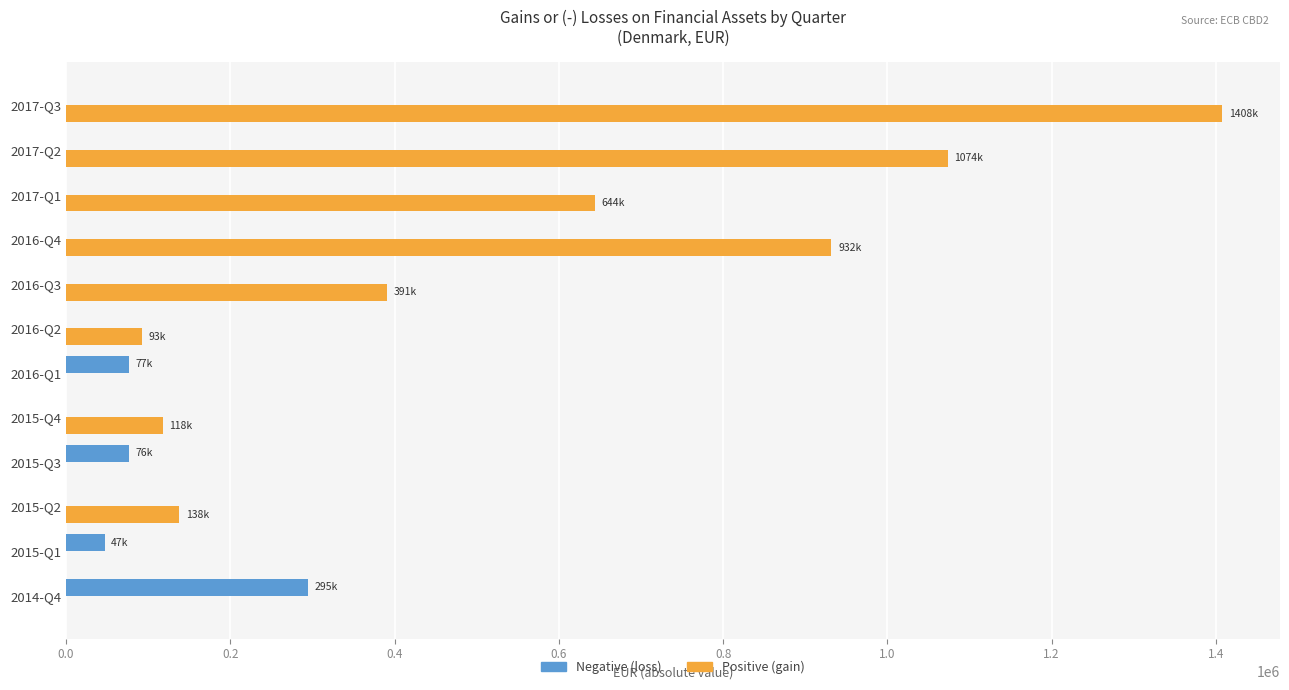

Which series has the largest total across all categories?

Positive (gain)